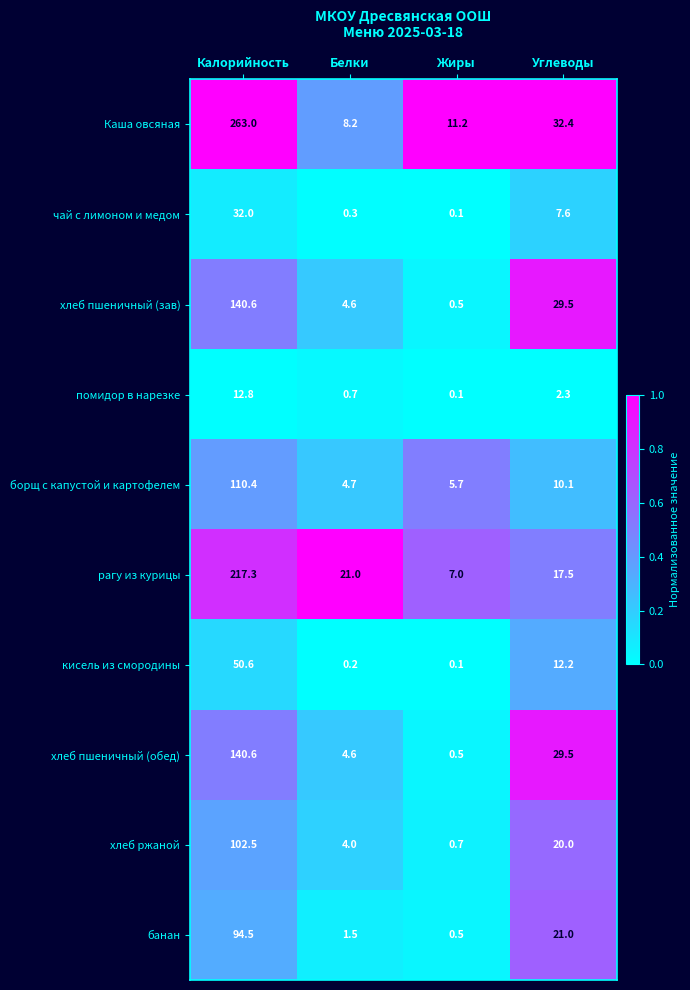

True or false: помидор в нарезке has a value of 0.1 at Жиры.

True